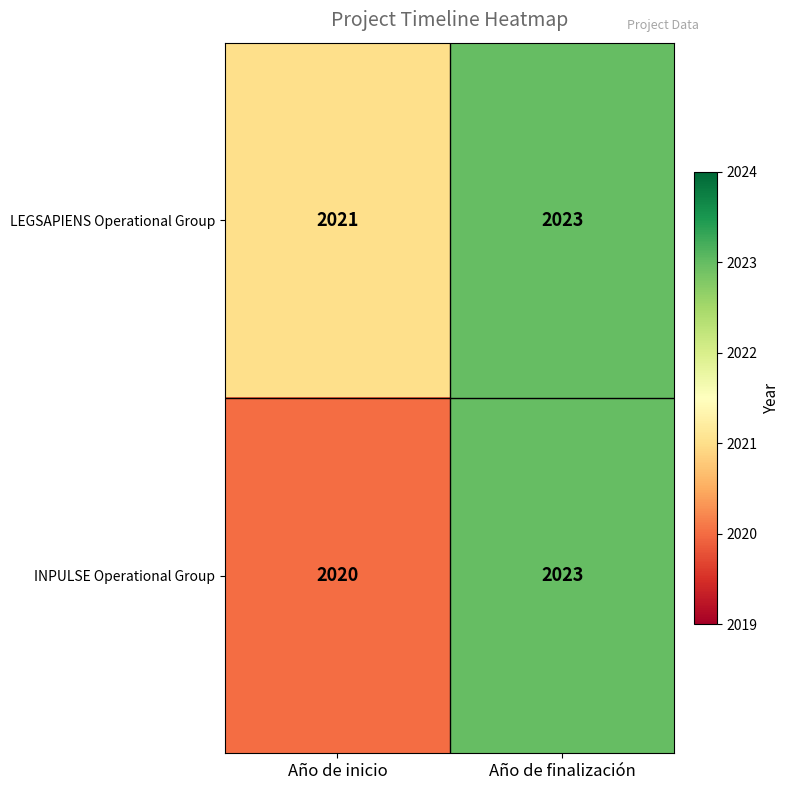

At which label is INPULSE Operational Group closest to 2021?

Año de inicio